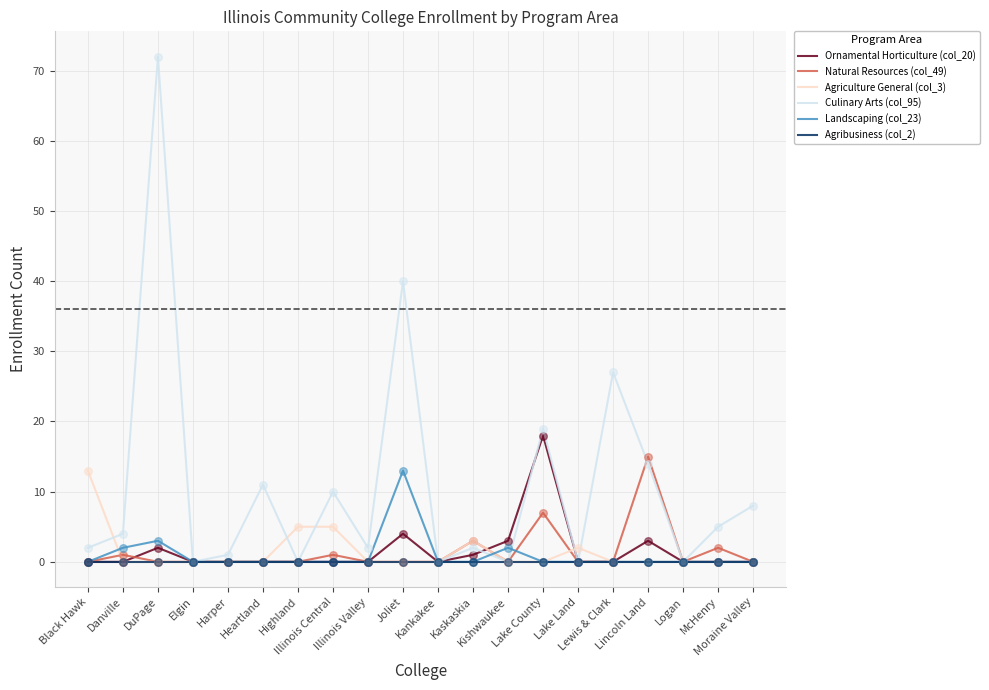

Which series has the largest range (max minus min)?

Culinary Arts (col_95)